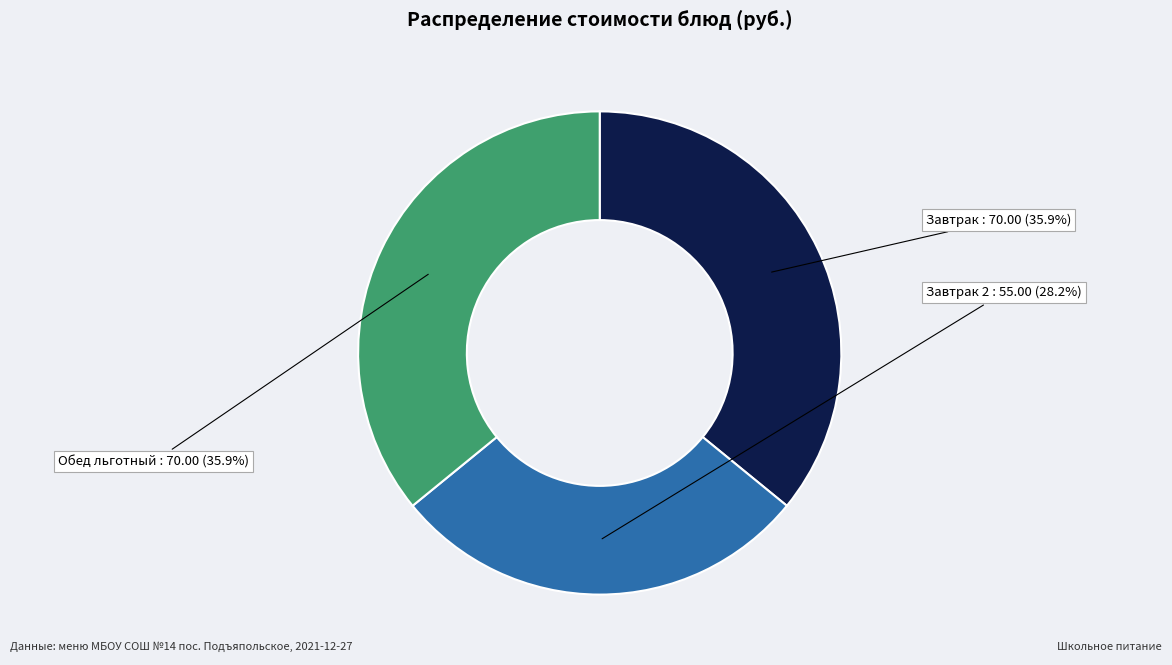

Is there a majority slice in this chart?

No